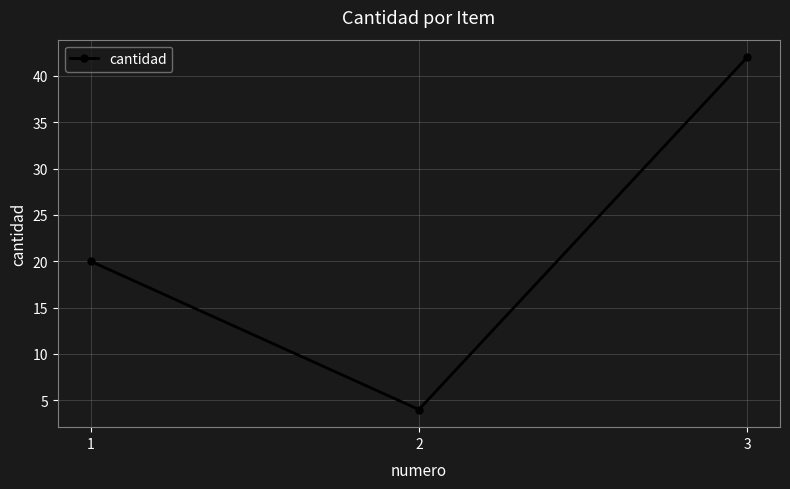

Does the chart display data point markers on the line(s)?

Yes